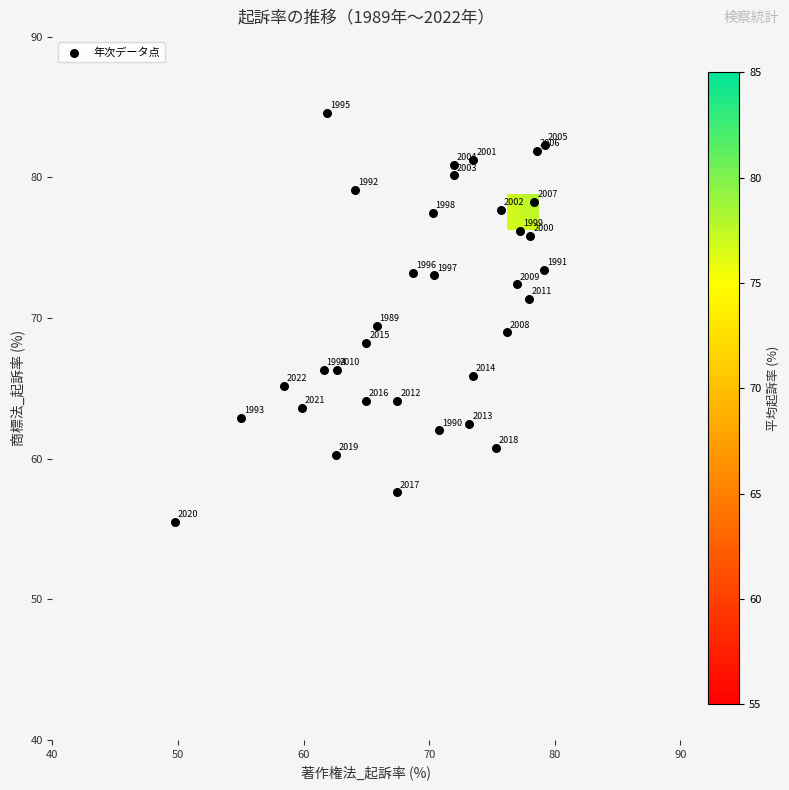

What is the greatest value displayed?

84.6